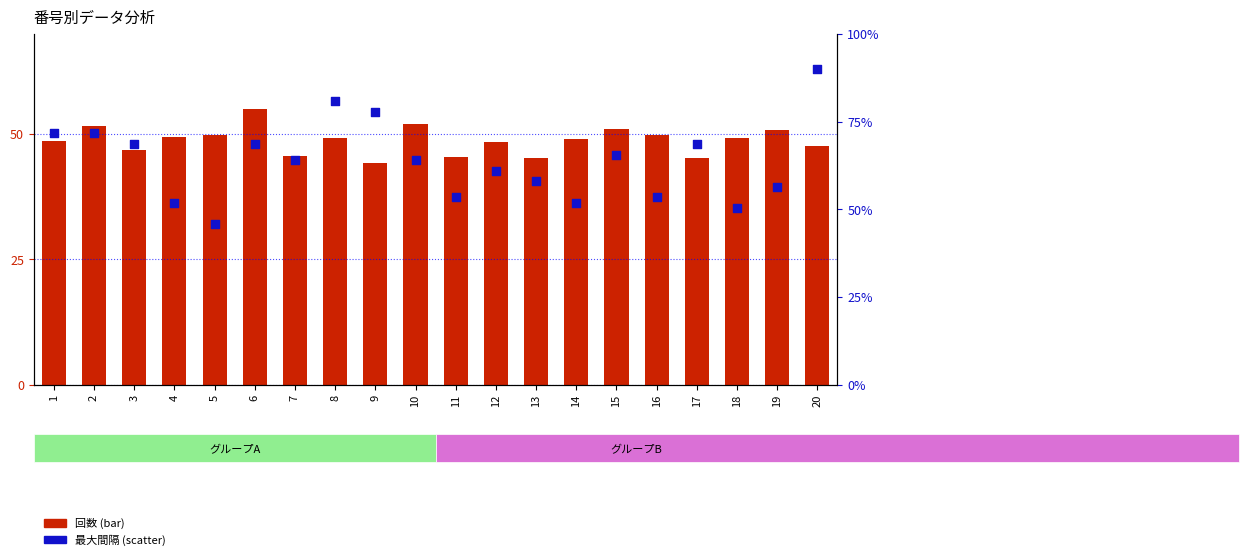

What are all the series names shown in the legend?

回数 (normalized), 最大間隔 (normalized)